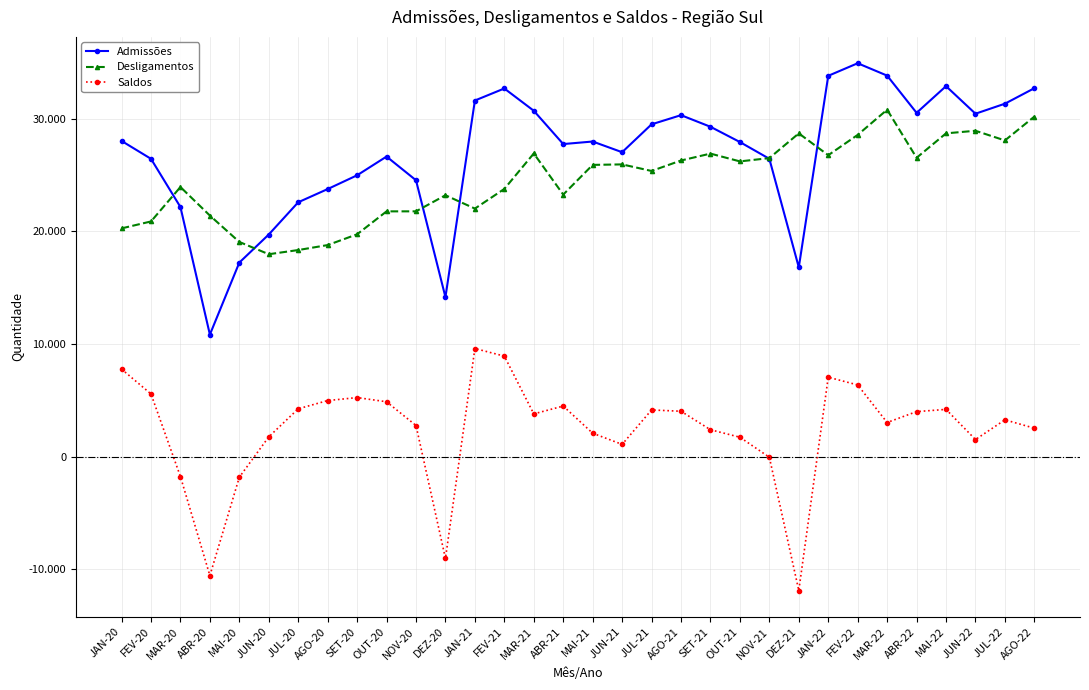

Reading left to right, extract all data points from this chart.

Admissões: JAN-20=28027	FEV-20=26437	MAR-20=22156	ABR-20=10832	MAI-20=17225	JUN-20=19718	JUL-20=22580	AGO-20=23752	SET-20=24976	OUT-20=26639	NOV-20=24534	DEZ-20=14157	JAN-21=31615	FEV-21=32683	MAR-21=30705	ABR-21=27748	MAI-21=27974	JUN-21=27025	JUL-21=29500	AGO-21=30314	SET-21=29283	OUT-21=27928	NOV-21=26441	DEZ-21=16804	JAN-22=33807	FEV-22=34923	MAR-22=33825	ABR-22=30521	MAI-22=32890	JUN-22=30442	JUL-22=31332	AGO-22=32708
Desligamentos: JAN-20=20261	FEV-20=20877	MAR-20=23933	ABR-20=21400	MAI-20=19057	JUN-20=17967	JUL-20=18338	AGO-20=18779	SET-20=19736	OUT-20=21772	NOV-20=21775	DEZ-20=23203	JAN-21=22019	FEV-21=23765	MAR-21=26913	ABR-21=23262	MAI-21=25899	JUN-21=25943	JUL-21=25359	AGO-21=26289	SET-21=26900	OUT-21=26209	NOV-21=26501	DEZ-21=28697	JAN-22=26759	FEV-22=28562	MAR-22=30799	ABR-22=26529	MAI-22=28699	JUN-22=28929	JUL-22=28069	AGO-22=30187
Saldos: JAN-20=7766	FEV-20=5560	MAR-20=-1777	ABR-20=-10568	MAI-20=-1832	JUN-20=1751	JUL-20=4242	AGO-20=4973	SET-20=5240	OUT-20=4867	NOV-20=2759	DEZ-20=-9046	JAN-21=9596	FEV-21=8918	MAR-21=3792	ABR-21=4486	MAI-21=2075	JUN-21=1082	JUL-21=4141	AGO-21=4025	SET-21=2383	OUT-21=1719	NOV-21=-60	DEZ-21=-11893	JAN-22=7048	FEV-22=6361	MAR-22=3026	ABR-22=3992	MAI-22=4191	JUN-22=1513	JUL-22=3263	AGO-22=2521